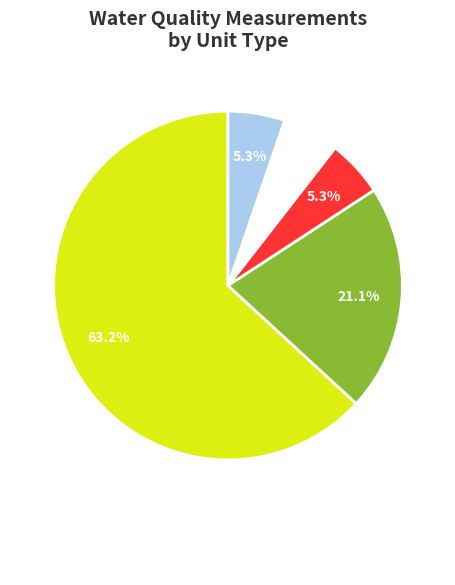

Does any single category account for the majority?

Yes